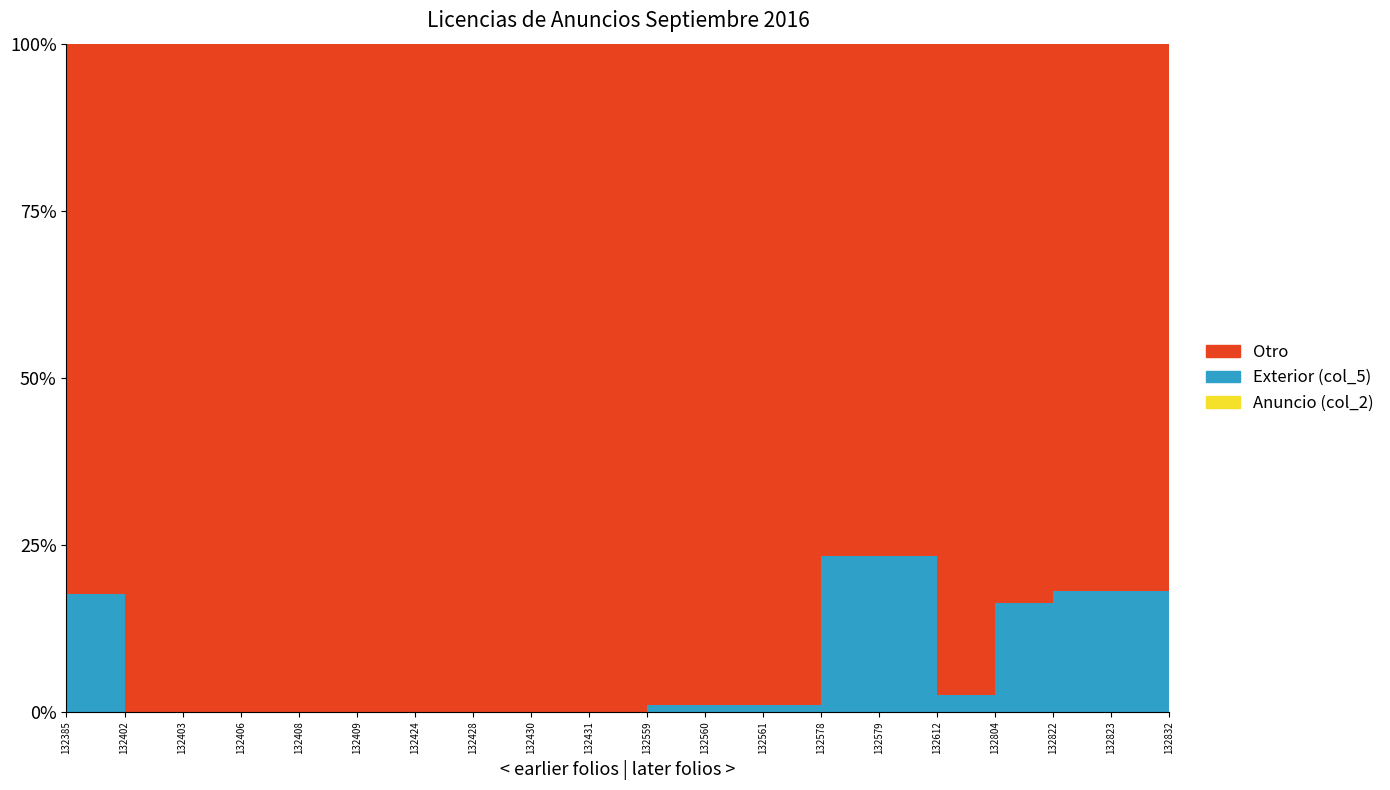

Reading left to right, extract all data points from this chart.

Anuncio (col_2): 6566	6568	6569	6570	6571	6572	6573	6574	6575	6576	6577	6578	6579	6580	6581	6582	6583	6584	6585	6586
Exterior (col_5): 1400	0	0	0	0	0	0	0	0	0	68	68	68	2007	2007	167	1281	1450	1450	5510